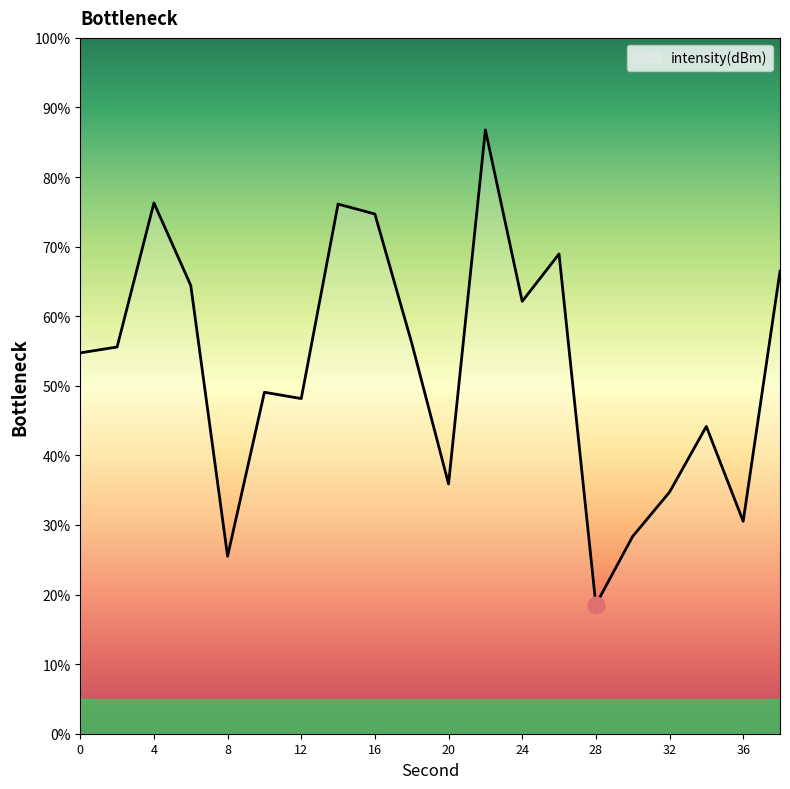

What is the difference between the maximum and minimum values?

68.2